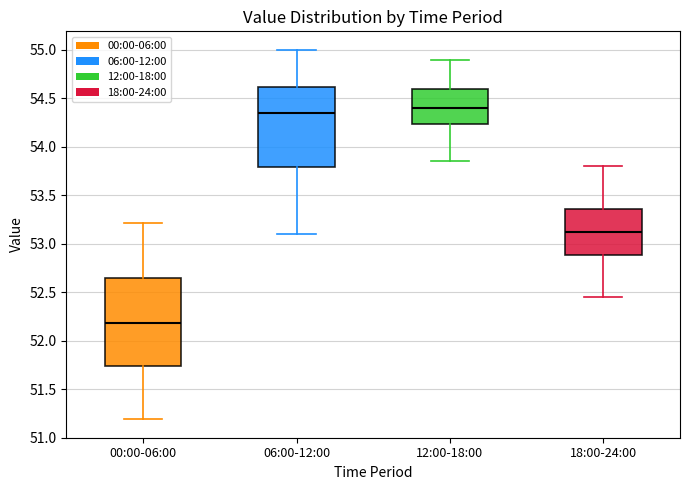

Reading left to right, read every box against the y-axis: the position of its median line, the range the box covers, and the ends of its whiskers. The values are not printed on the chart, so give them approximately, as read against the axis.

00:00-06:00: median 52.20, box 51.75 to 52.65, whiskers 51.20 to 53.20
06:00-12:00: median 54.35, box 53.80 to 54.60, whiskers 53.10 to 55.00
12:00-18:00: median 54.40, box 54.25 to 54.60, whiskers 53.85 to 54.90
18:00-24:00: median 53.15, box 52.90 to 53.35, whiskers 52.45 to 53.80